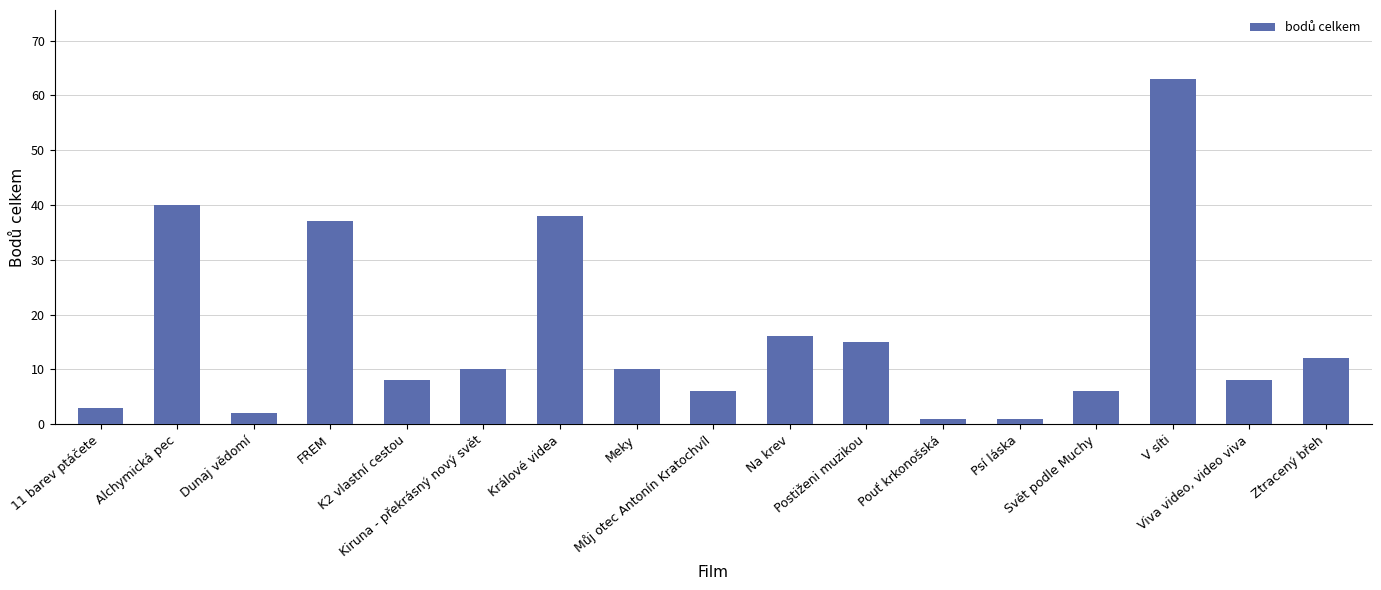

What is the value of the 16th bar from the left?

8